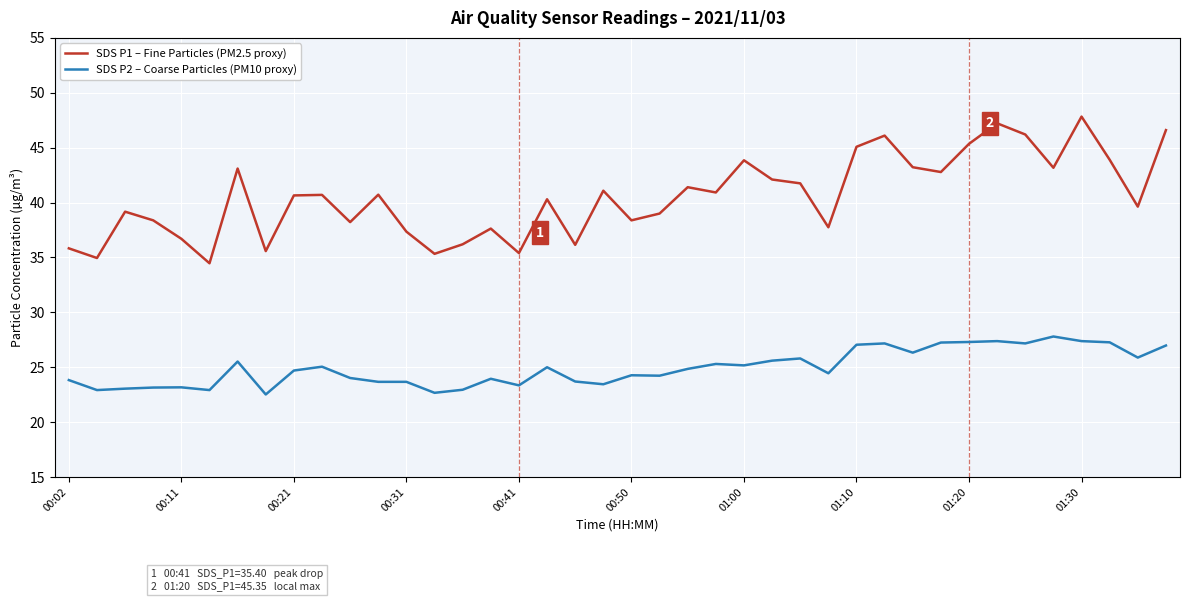

What is the difference between the maximum and minimum values in the SDS P2 – Coarse Particles (PM10 proxy) series?

5.3